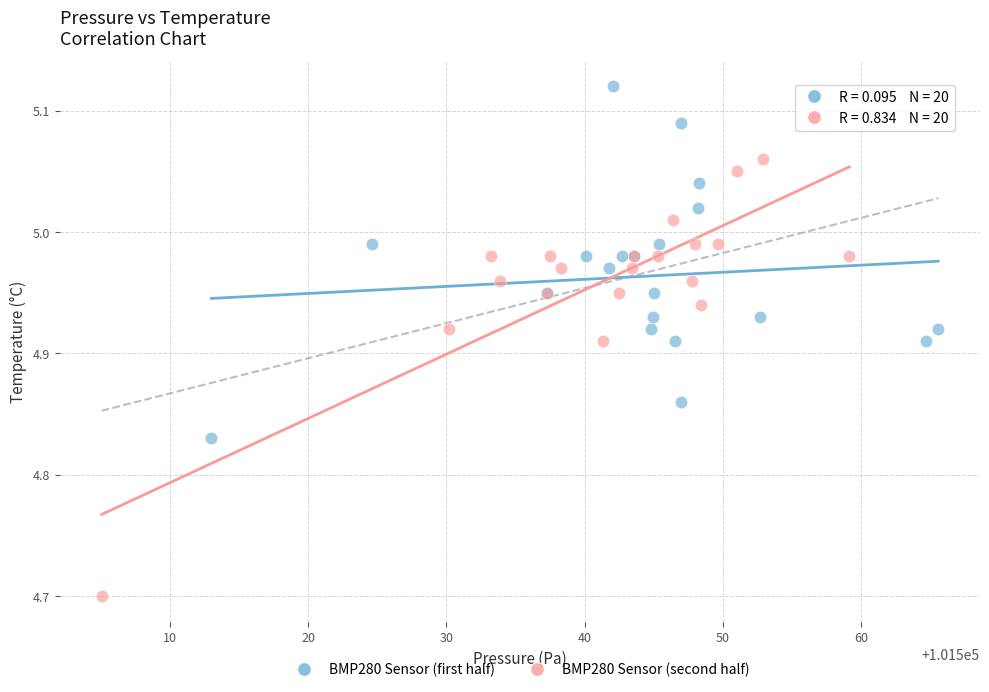

Which series has the widest spread of Y values?

BMP280 Sensor (second half)